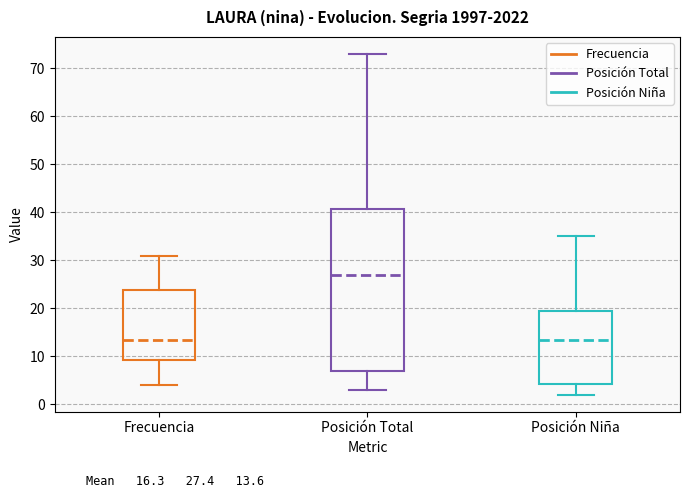

Reading left to right, read every box against the y-axis: the position of its median line, the range the box covers, and the ends of its whiskers. The values are not printed on the chart, so give them approximately, as read against the axis.

Frecuencia: median 14, box 9 to 24, whiskers 4 to 31
Posición Total: median 27, box 7 to 41, whiskers 3 to 73
Posición Niña: median 14, box 4 to 20, whiskers 2 to 35